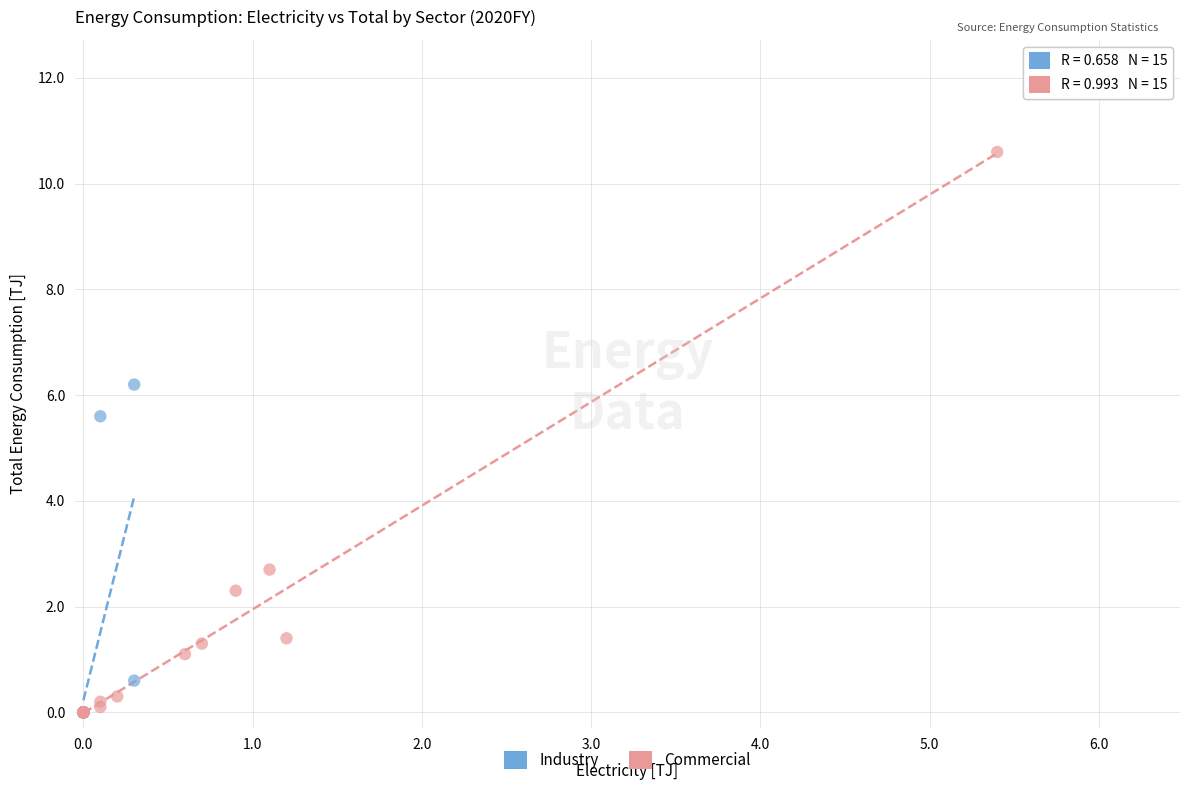

Which series has the largest Y range (max minus min)?

Commercial